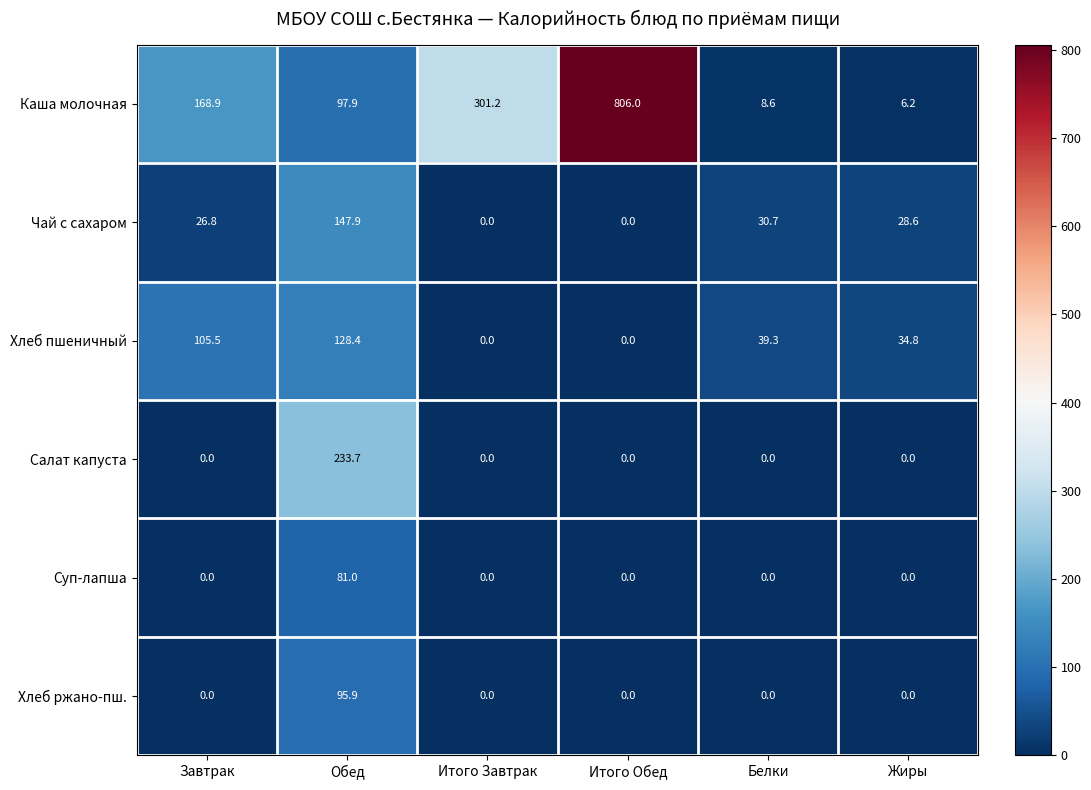

What is the highest value of the Салат капуста series?

233.7